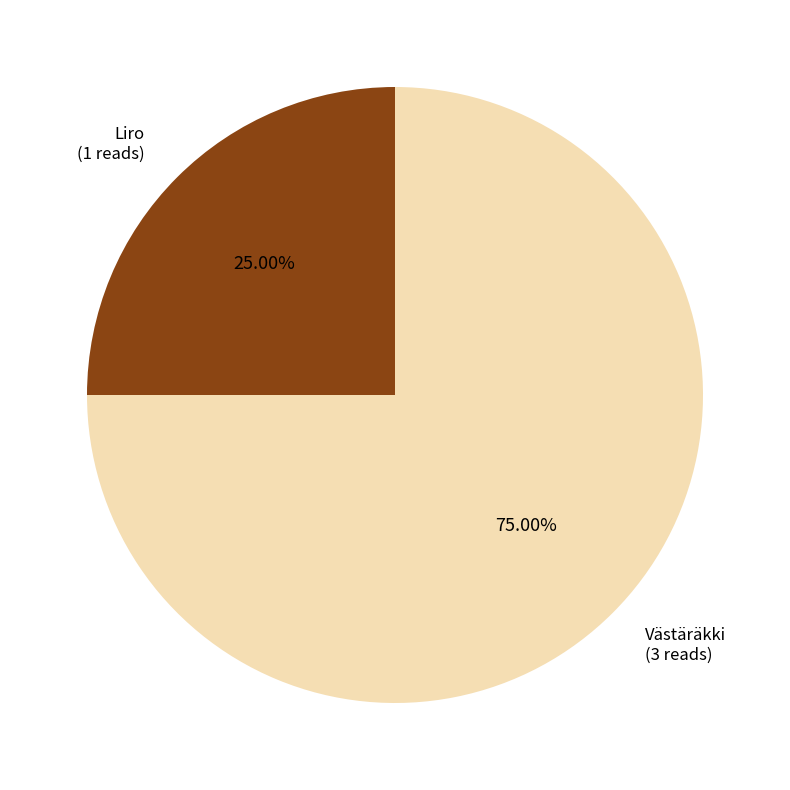

Does Liro account for over 50% of the chart?

No